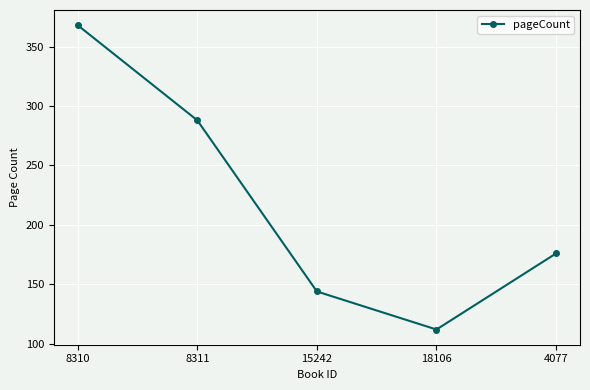

What is the difference between the maximum and minimum values?

256